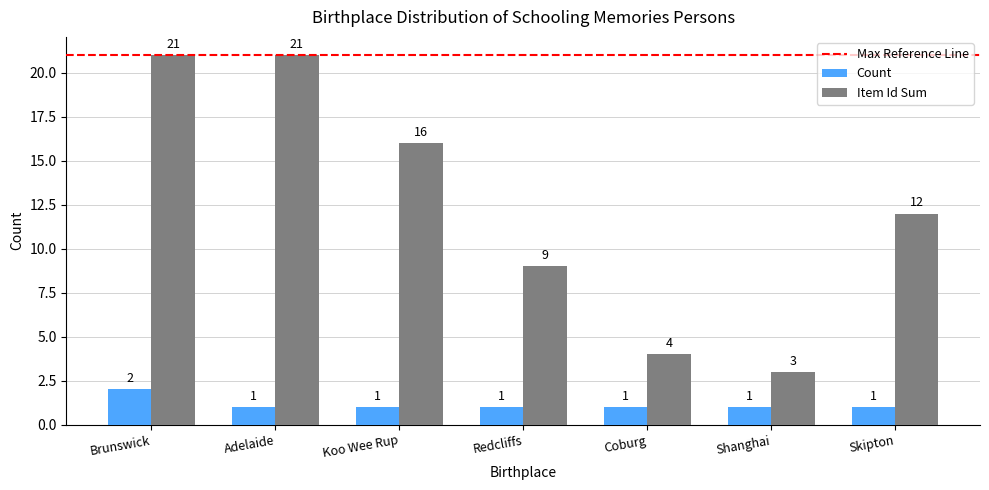

What is the lowest value of the Item Id Sum series?

3